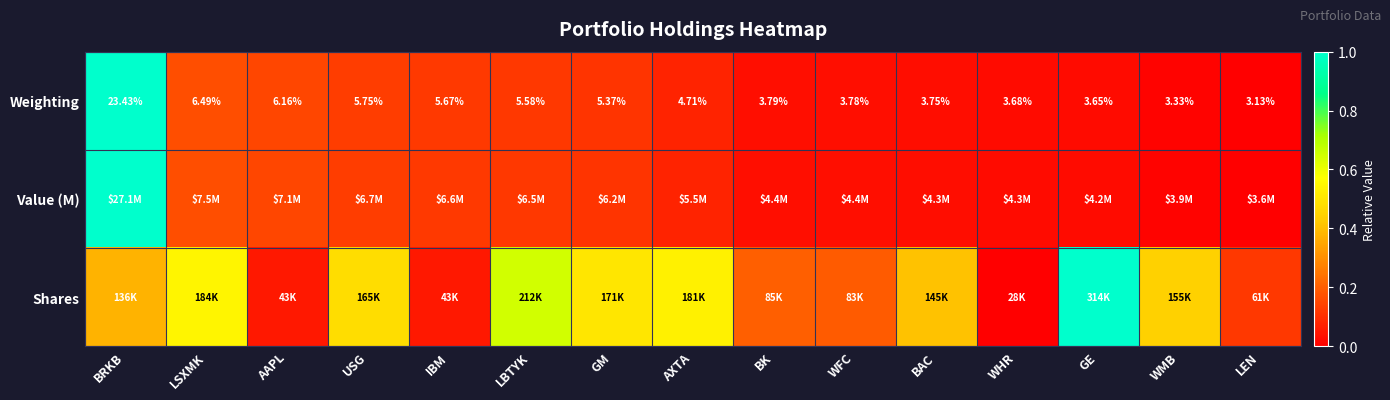

Rank the categories by Weighting value from lowest to highest.

LEN, WMB, GE, WHR, BAC, WFC, BK, AXTA, GM, LBTYK, IBM, USG, AAPL, LSXMK, BRKB